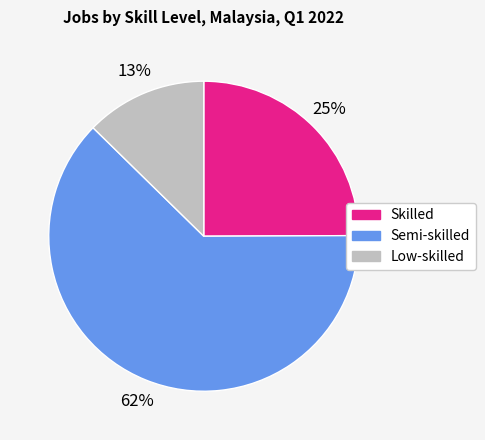

To the nearest percent, what percentage of the pie is Low-skilled?

13%